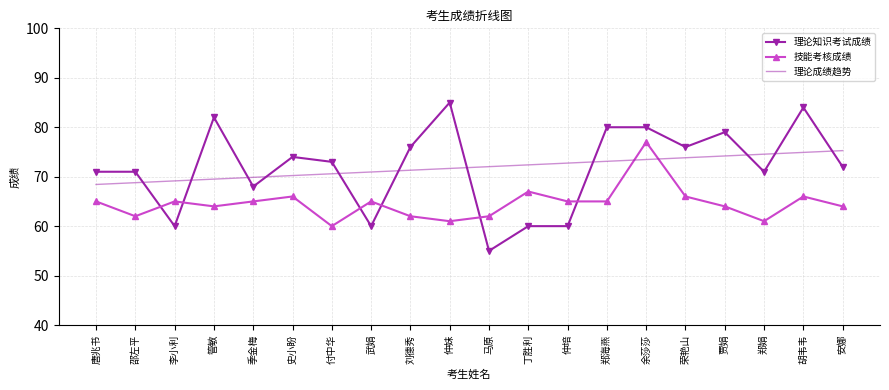

What is the spread (max minus min) of values at 管敏?

18.0